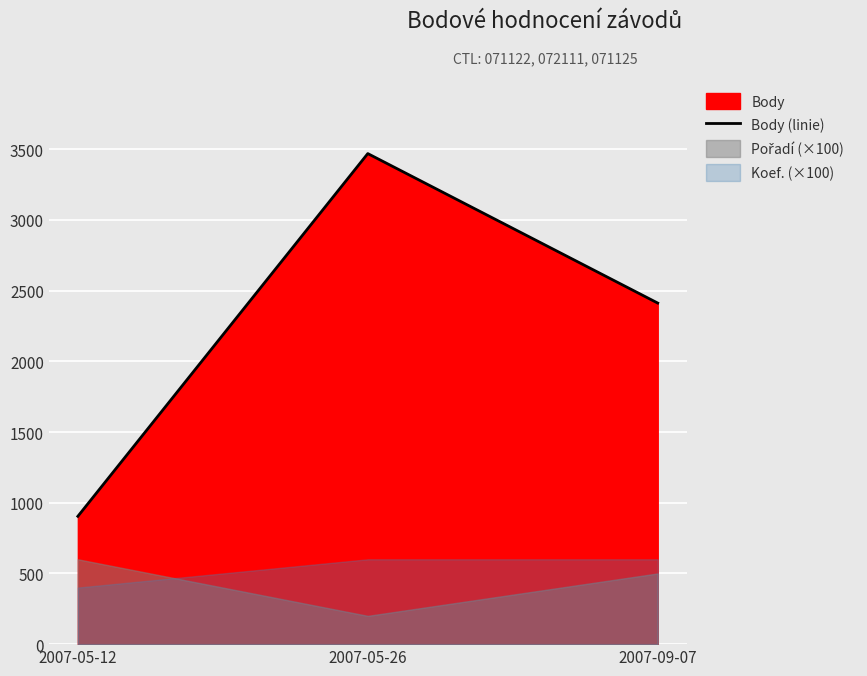

Reading left to right, extract all data points from this chart.

2007-05-12=904	2007-05-26=3469	2007-09-07=2412